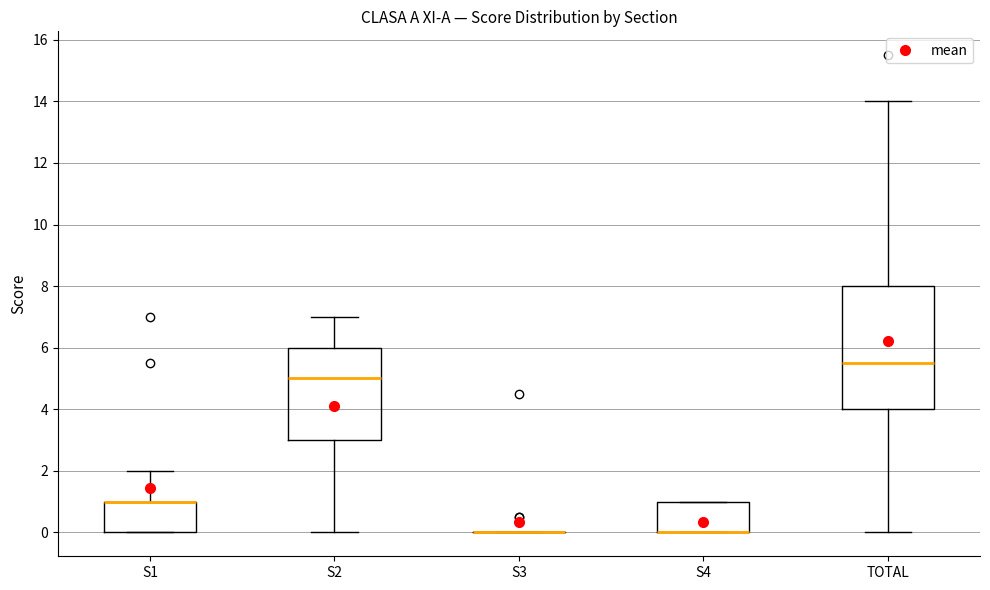

Reading left to right, transcribe this box plot: for each box, give where its median line is, the range the box spans, and where its two whiskers end, as read against the y-axis. The values are not printed on the chart, so give them approximately, as read against the axis.

S1: median 1.0 (drawn on the box's upper edge), box 0.0 to 1.0, whiskers 0.0 to 2.0
S2: median 5.0, box 3.0 to 6.0, whiskers 0.0 to 7.0
S3: box collapsed to a line at 0.0, whiskers 0.0 to 0.0
S4: median 0.0 (drawn on the box's lower edge), box 0.0 to 1.0, whiskers 0.0 to 1.0
TOTAL: median 5.6, box 4.0 to 8.0, whiskers 0.0 to 14.0